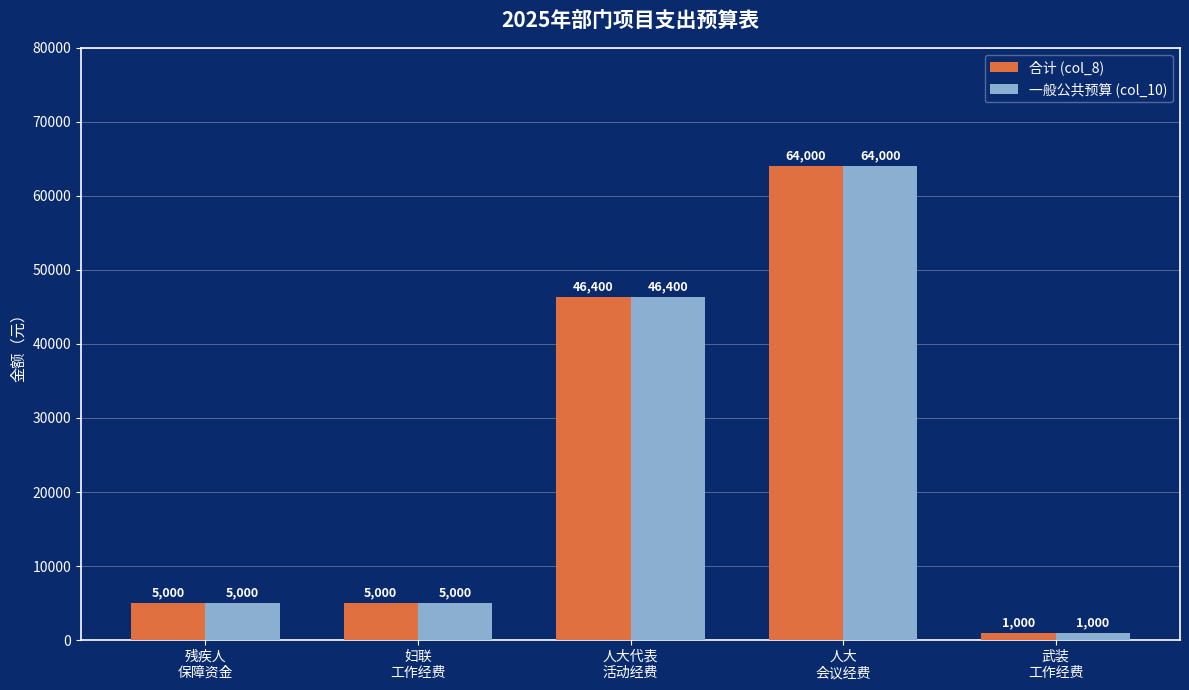

What is the average value of the 合计 (col_8) series?

24280